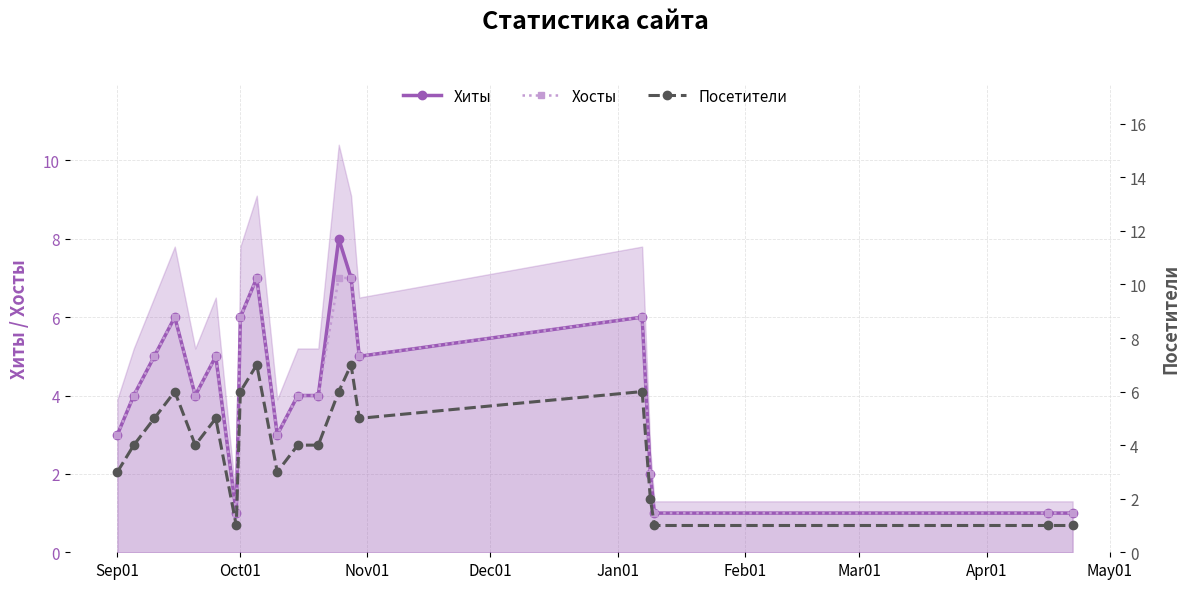

True or false: Хиты has more than 1 interior local peaks.

True